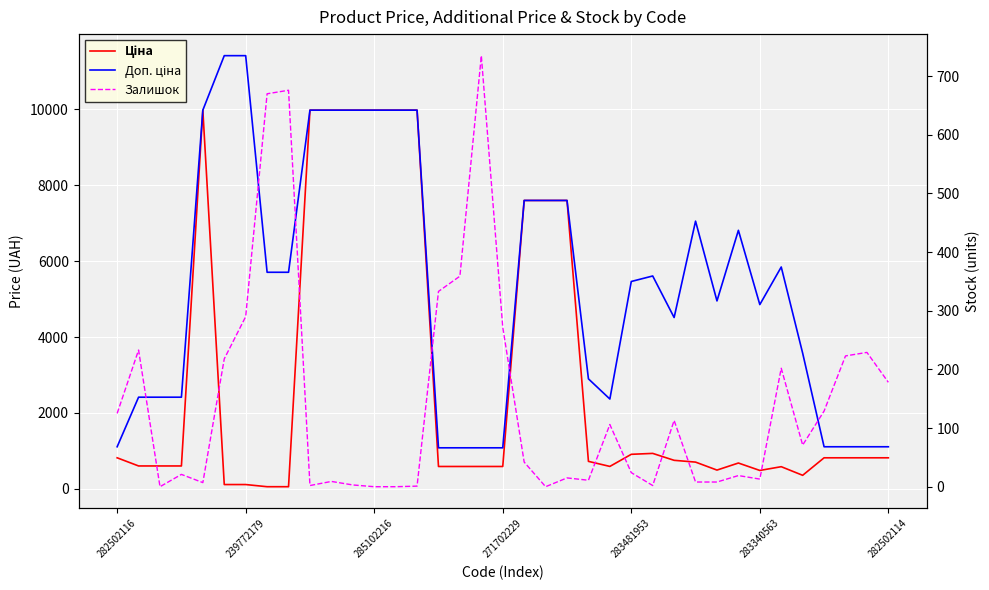

What is the highest value of the Доп. ціна series?

11410.0